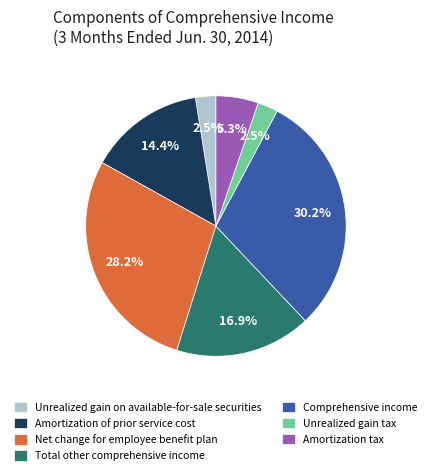

Which slice is the largest?

Comprehensive income